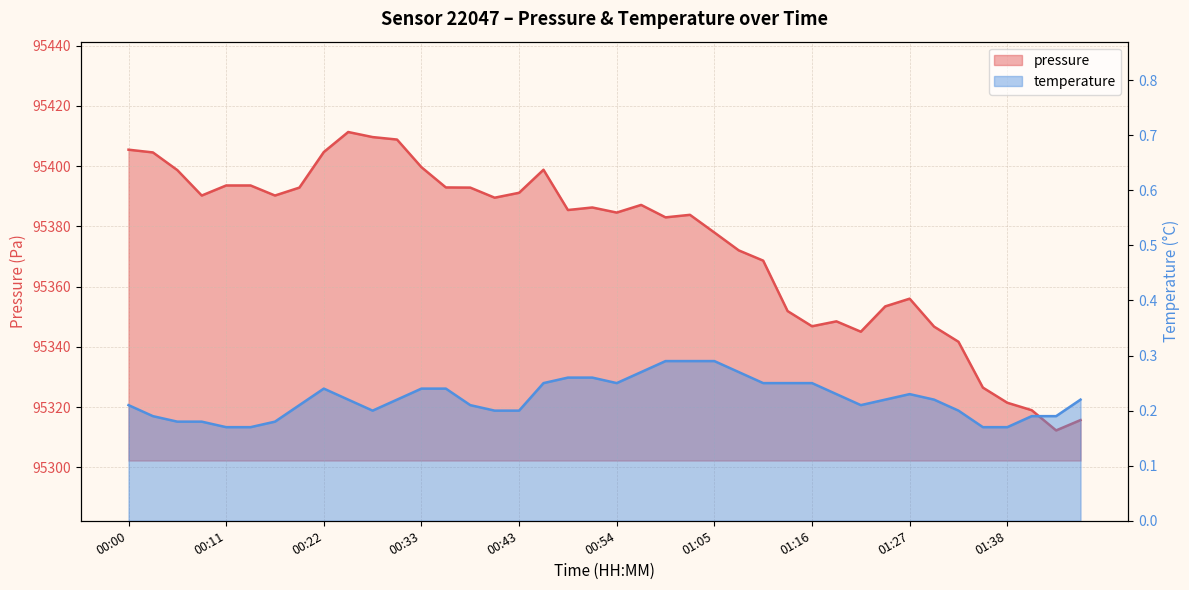

What is the label of the 28th point from the right?

00:33